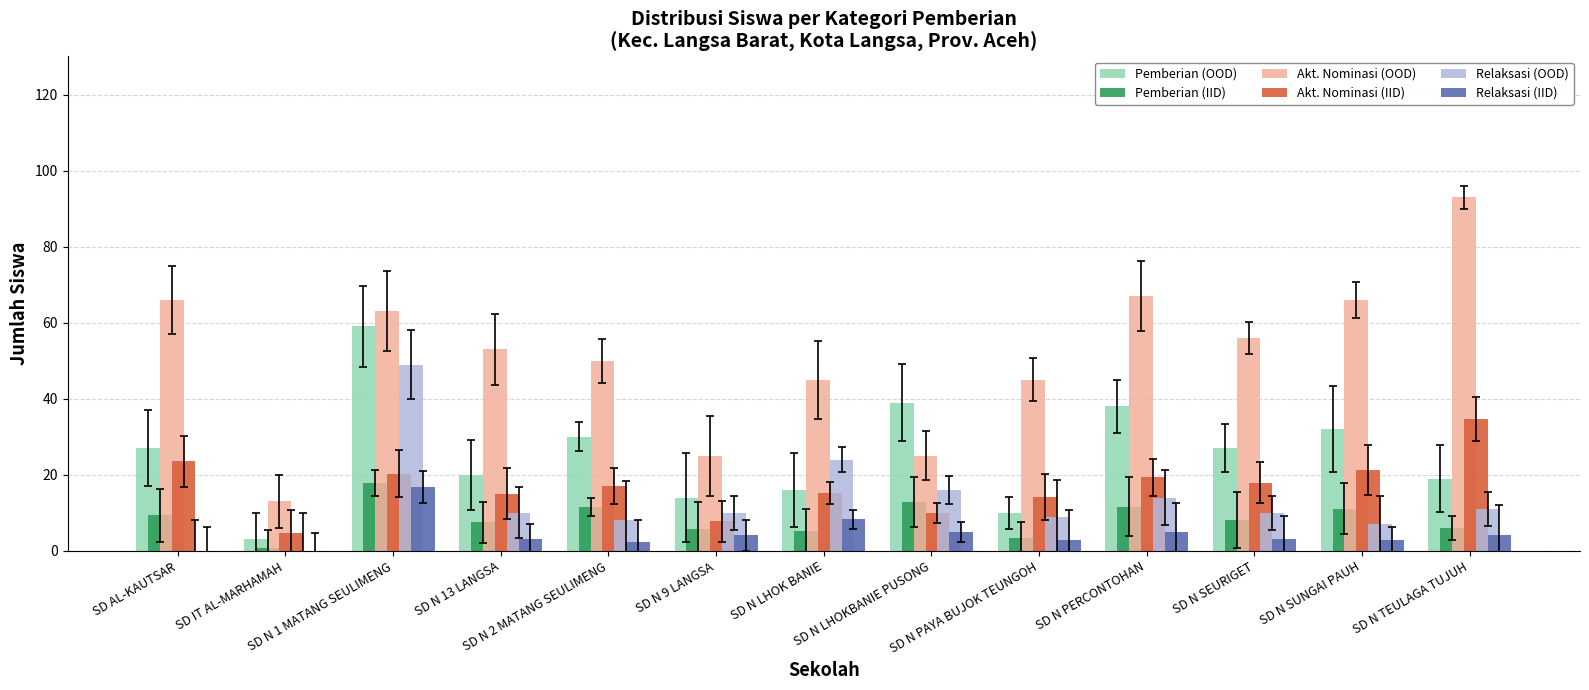

Are the bars grouped side by side (vs. stacked)?

Yes